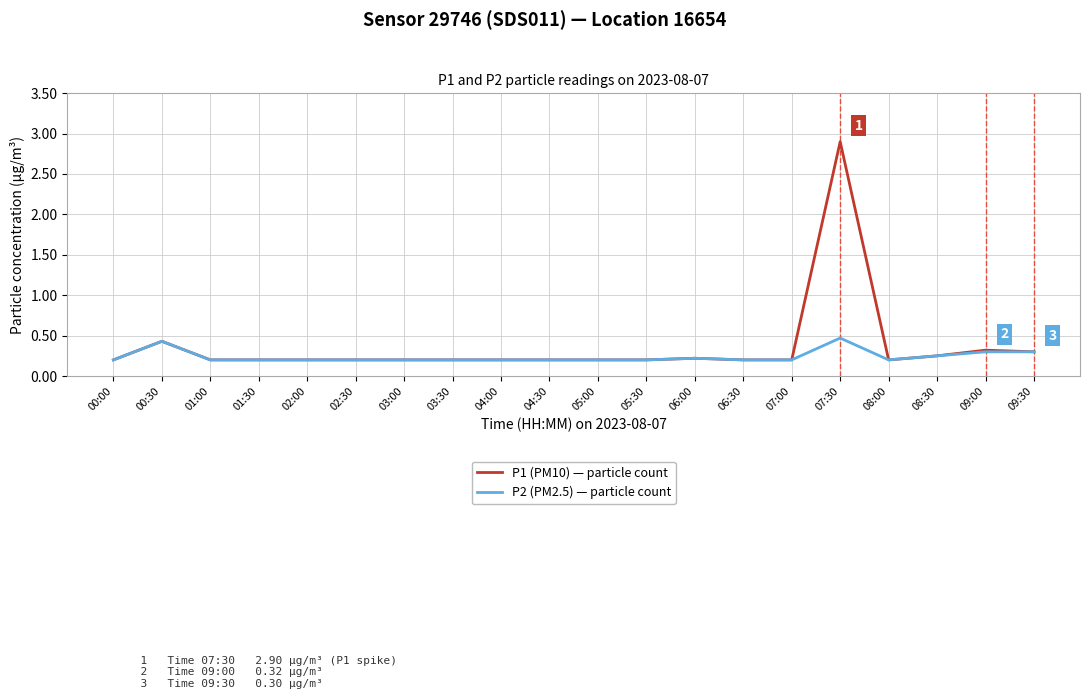

How many series are shown in this chart?

2